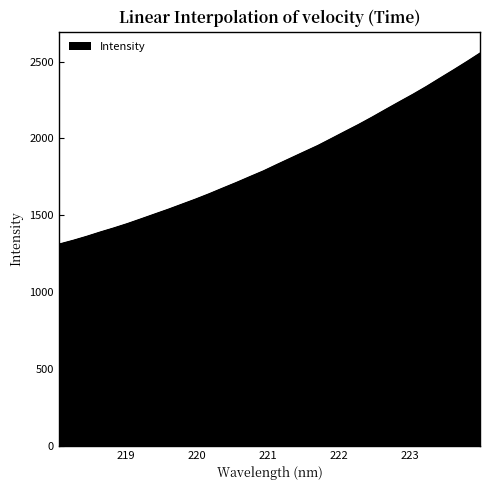

What is the minimum value shown in the chart?

1320.5